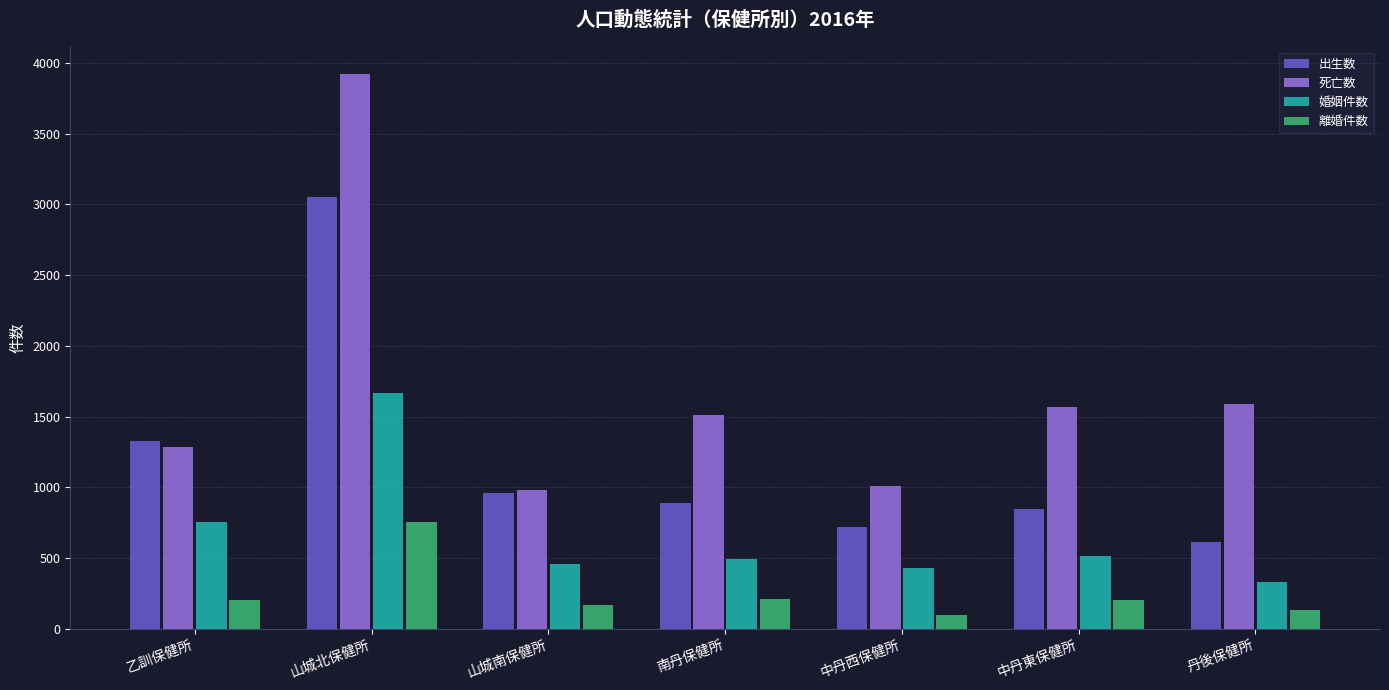

What is the difference between the 死亡数 values at 山城南保健所 and 山城北保健所?

2939